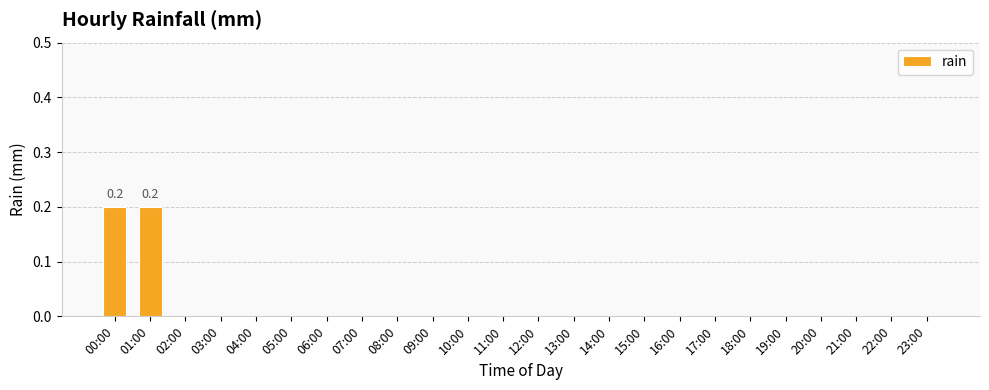

Is it true that the value at 10:00 is 0.1?

False